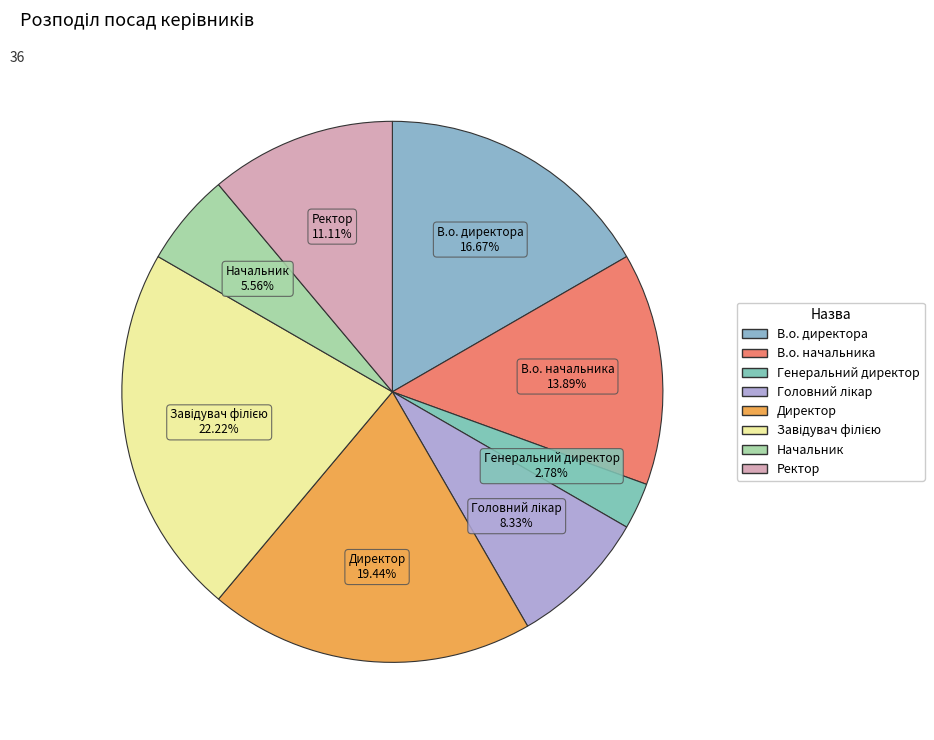

The Ректор slice represents 11% of the pie. True or false?

True